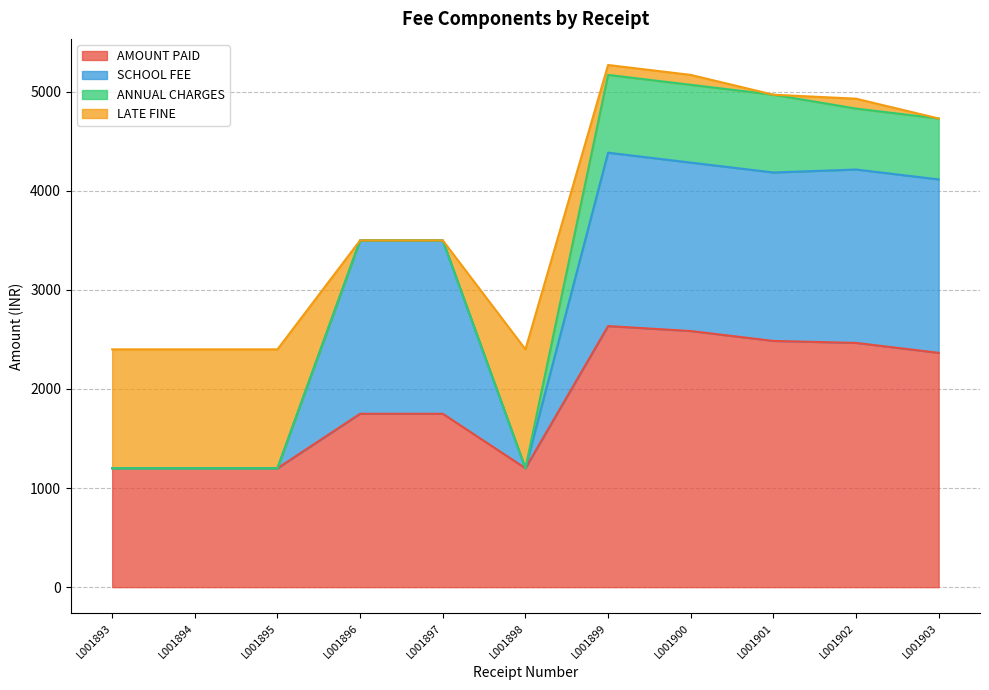

What are all the series names shown in the legend?

AMOUNT PAID, SCHOOL FEE, ANNUAL CHARGES, LATE FINE